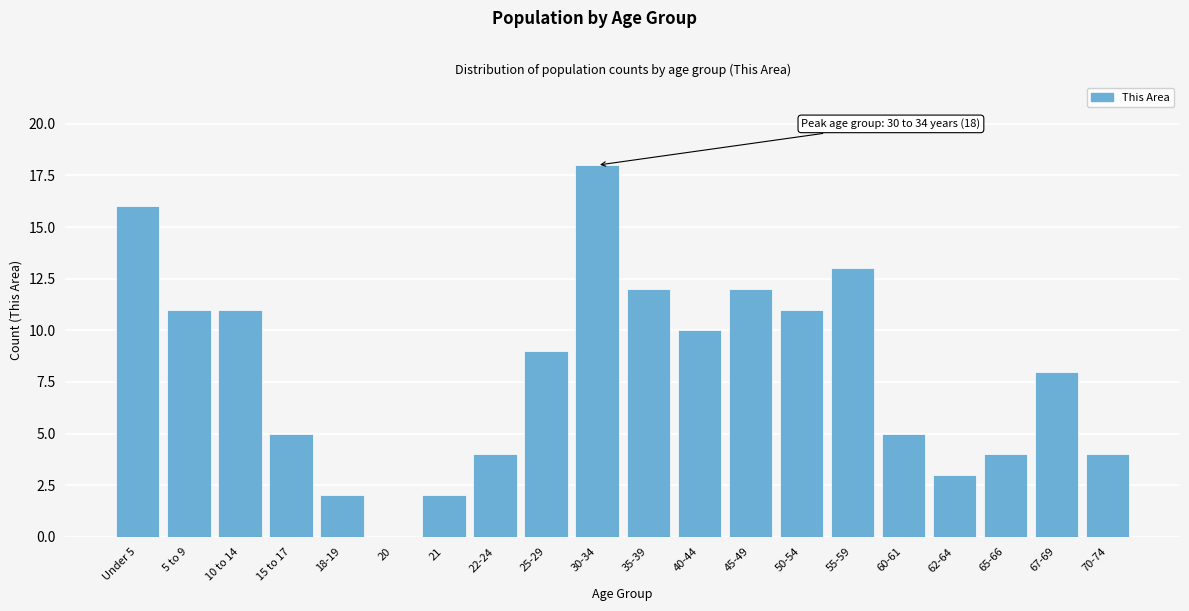

Reading left to right, transcribe all the data shown in this chart.

Under 5=16	5 to 9=11	10 to 14=11	15 to 17=5	18-19=2	20=0	21=2	22-24=4	25-29=9	30-34=18	35-39=12	40-44=10	45-49=12	50-54=11	55-59=13	60-61=5	62-64=3	65-66=4	67-69=8	70-74=4